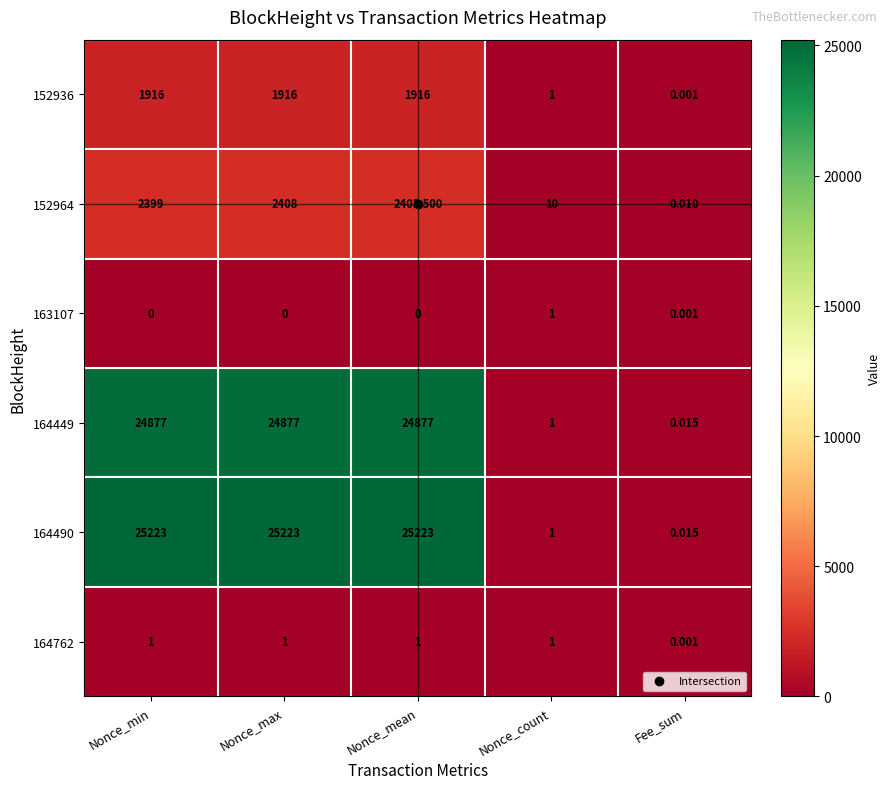

Rank the categories by 152964 value from highest to lowest.

Nonce_max, Nonce_mean, Nonce_min, Nonce_count, Fee_sum